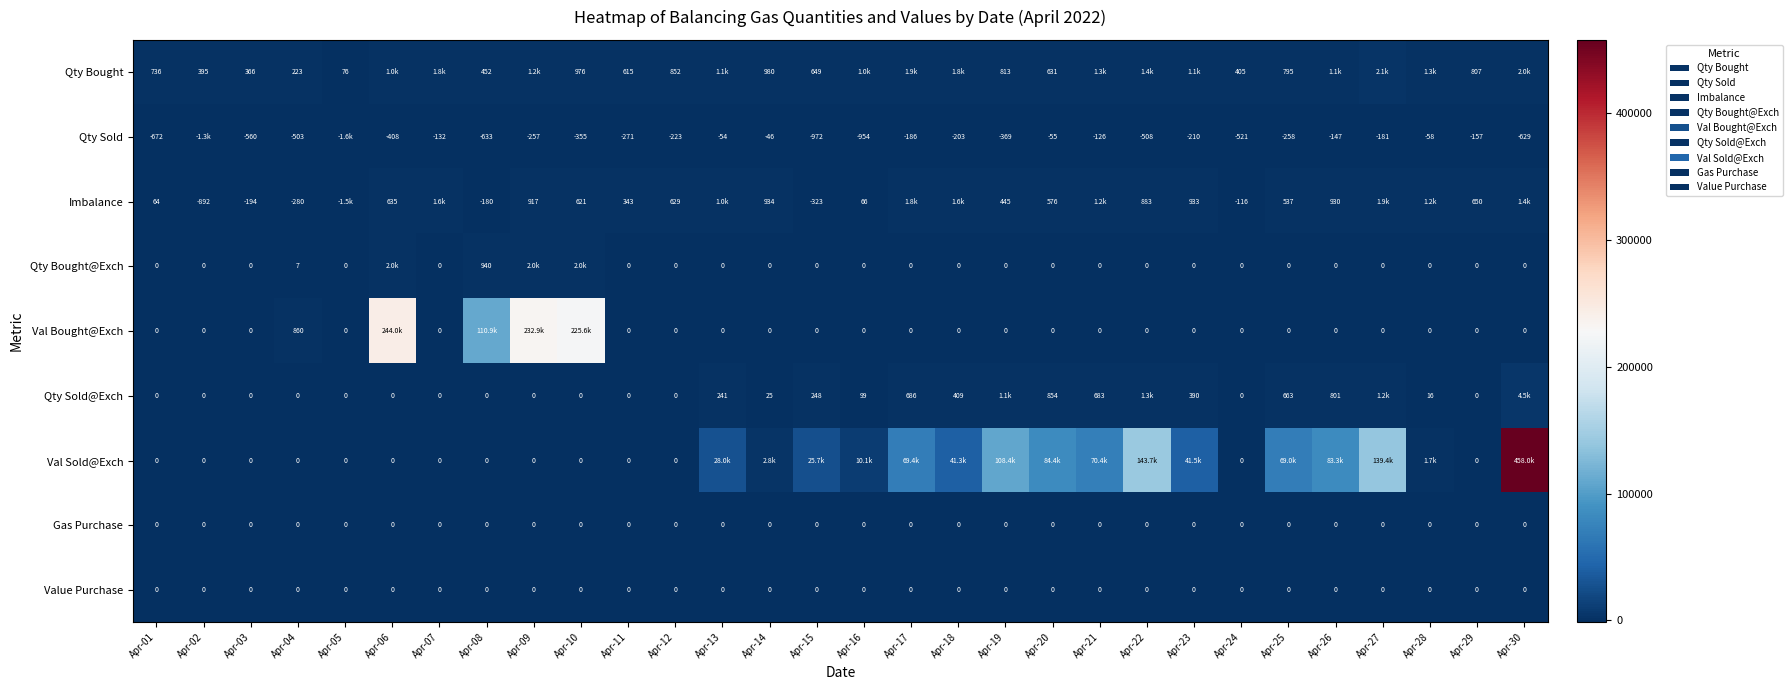

Between Apr-03 and Apr-24, which series saw the biggest shift?

Imbalance